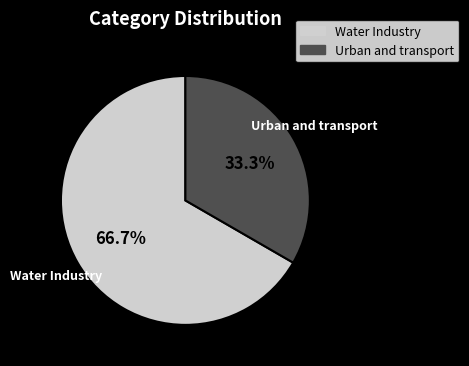

Is there a majority slice in this chart?

Yes